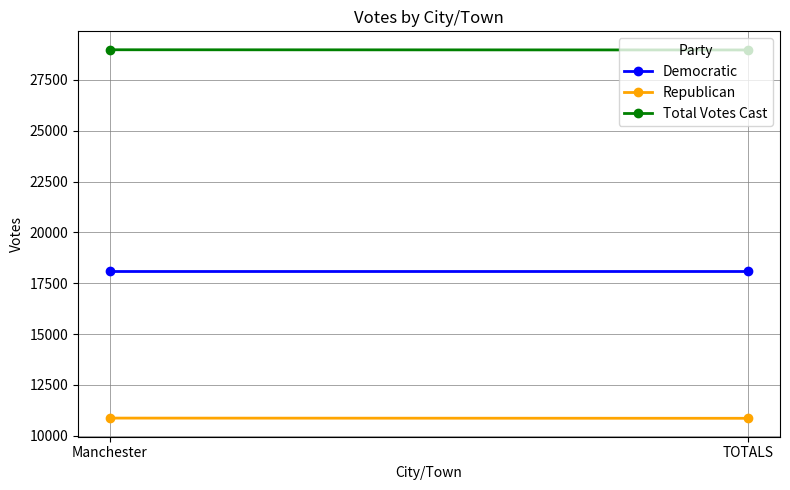

Rank the series by their maximum value, from lowest to highest.

Republican, Democratic, Total Votes Cast